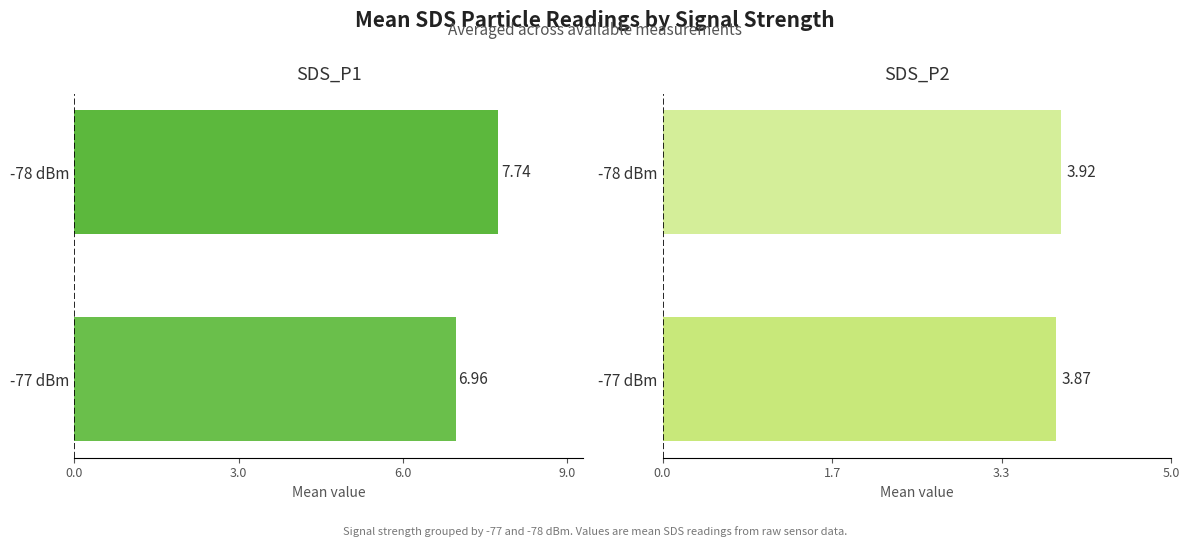

How many data points does each series have?

2